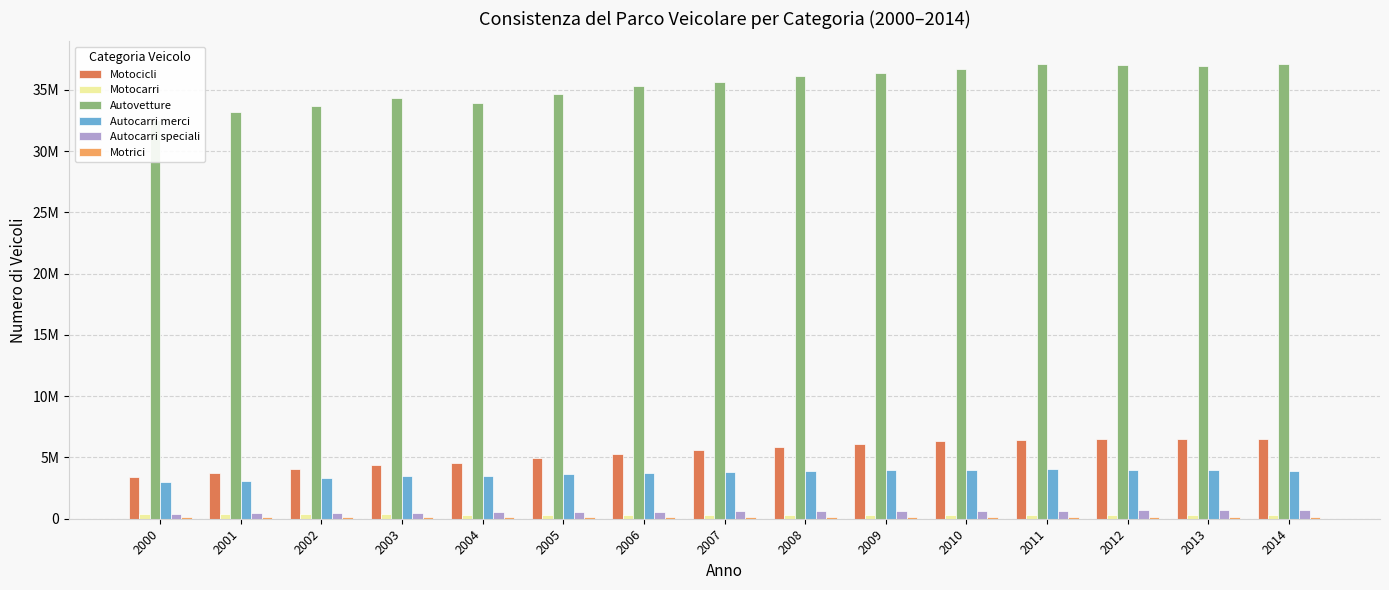

How many data points in Motocarri are less than 305666?

7